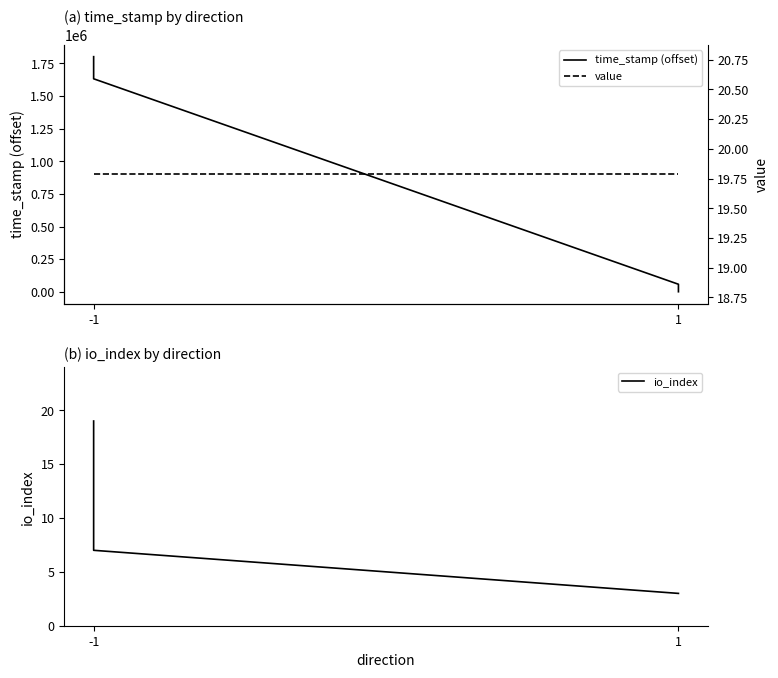

What is the sum of all io_index values?

32.0